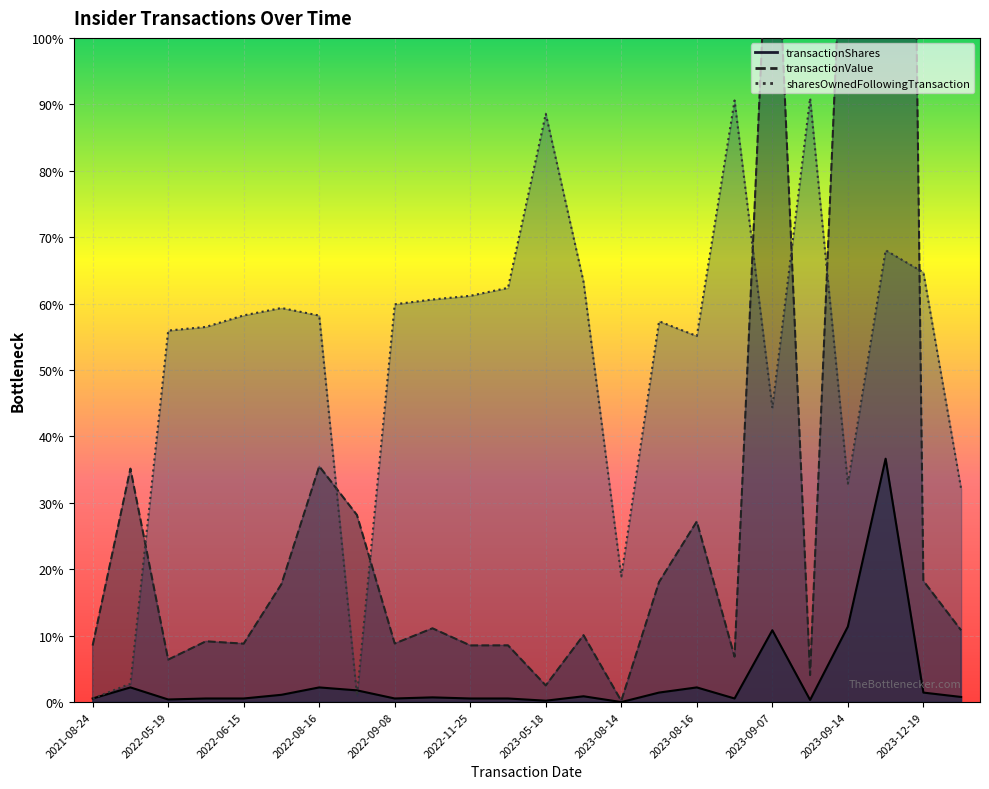

Which category has the highest value in the sharesOwnedFollowingTransaction series?

2023-09-11